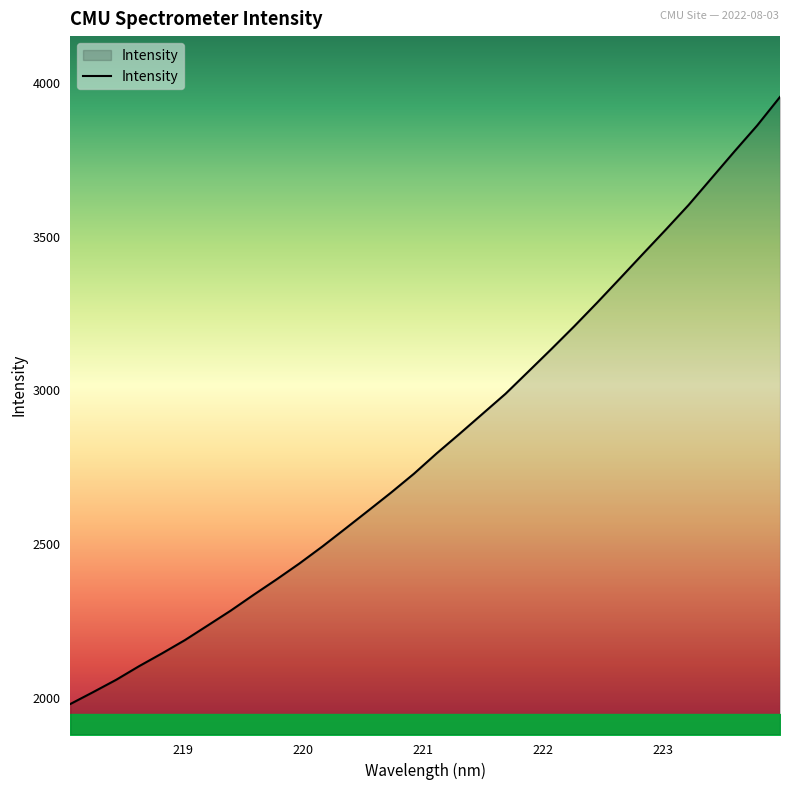

What is the minimum value shown in the chart?

1980.9